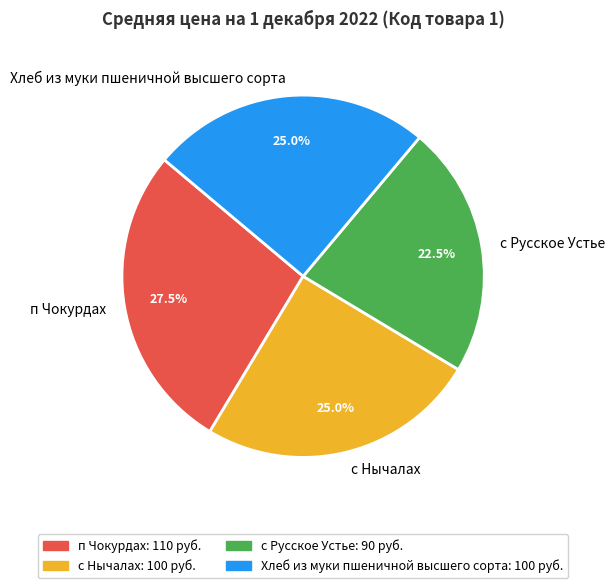

How many segments does this pie chart have?

4